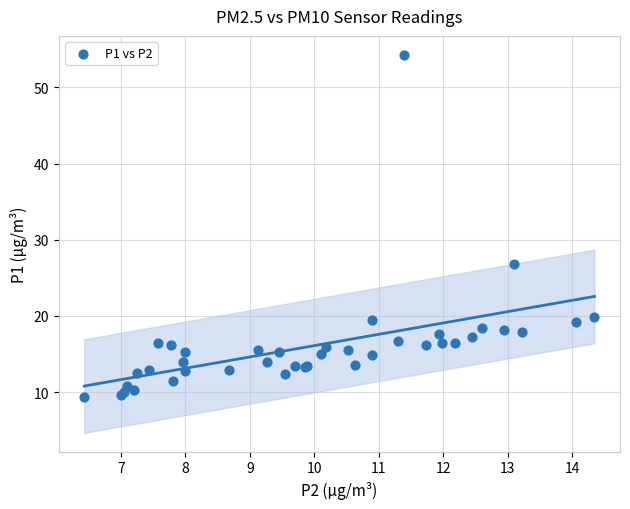

What Y value in the scatter plot is closest to 31?

26.8